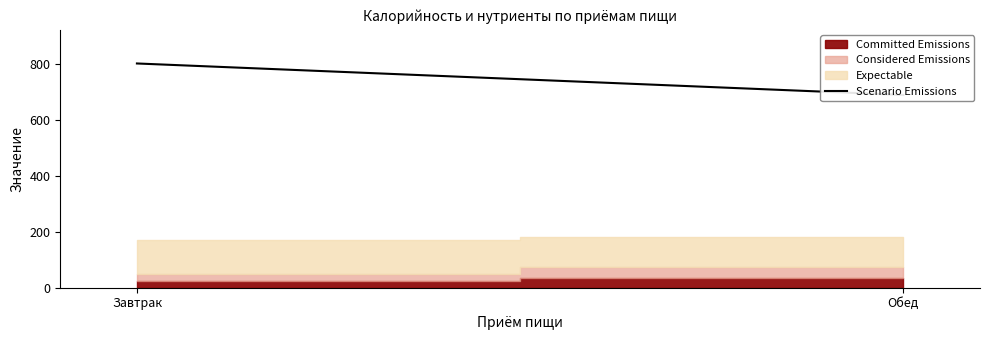

What is the difference between the maximum and minimum values?

112.5